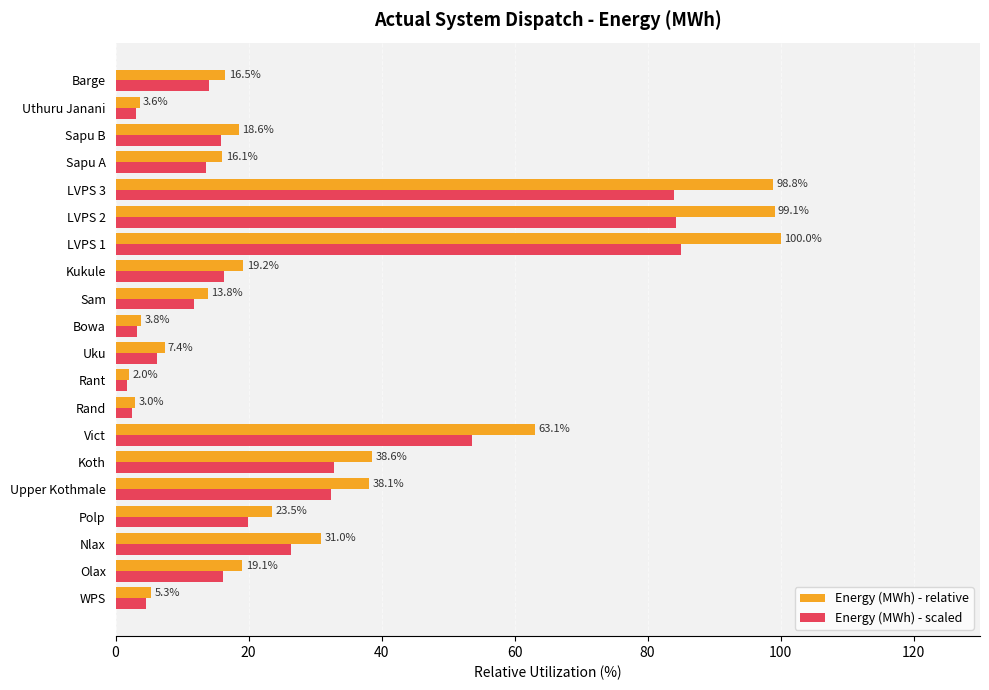

Where is Energy (MWh) - scaled nearest to the value 43?

Koth